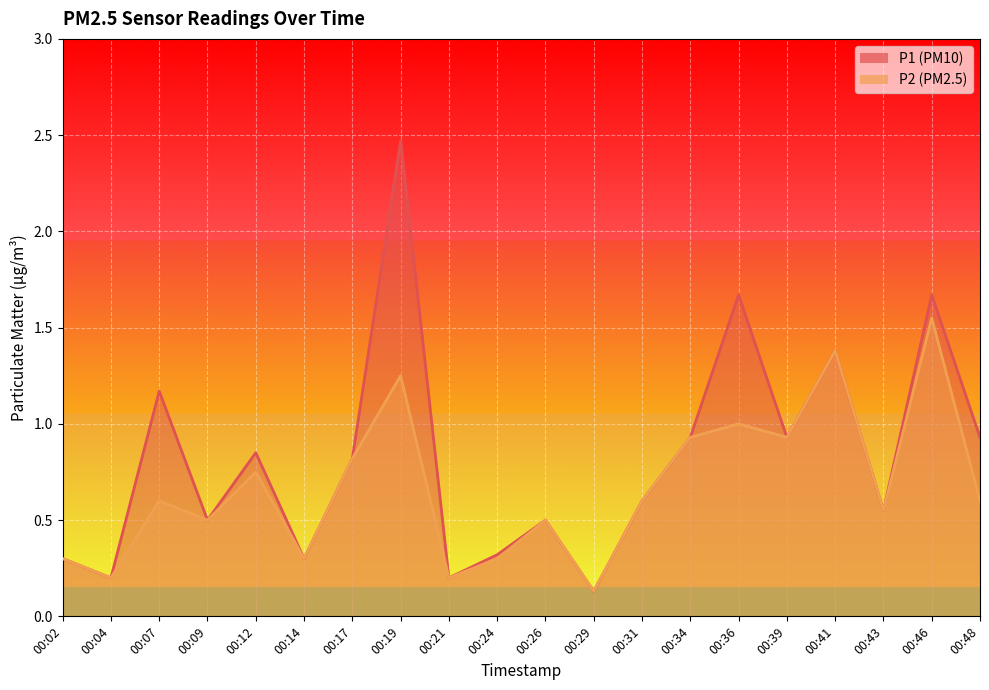

True or false: P1 has a value of 1.4 at 00:48.

False